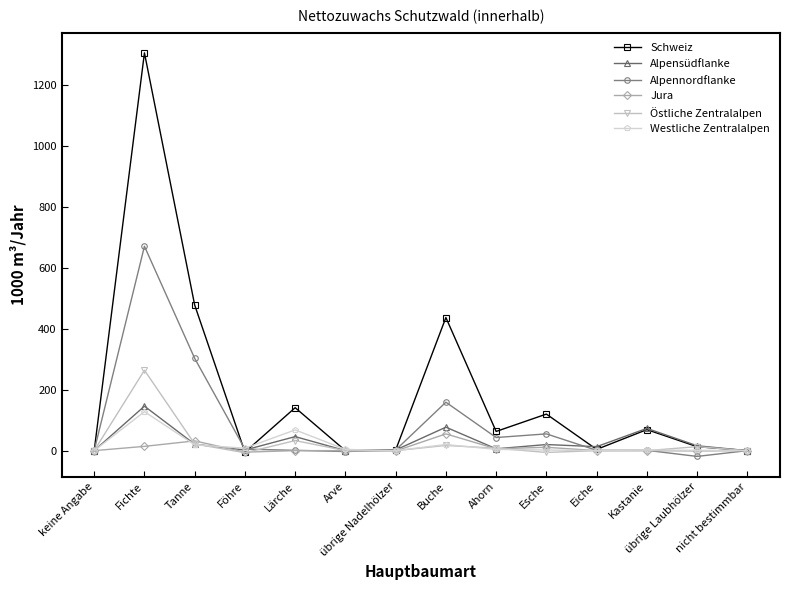

What is the greatest value displayed?

1306